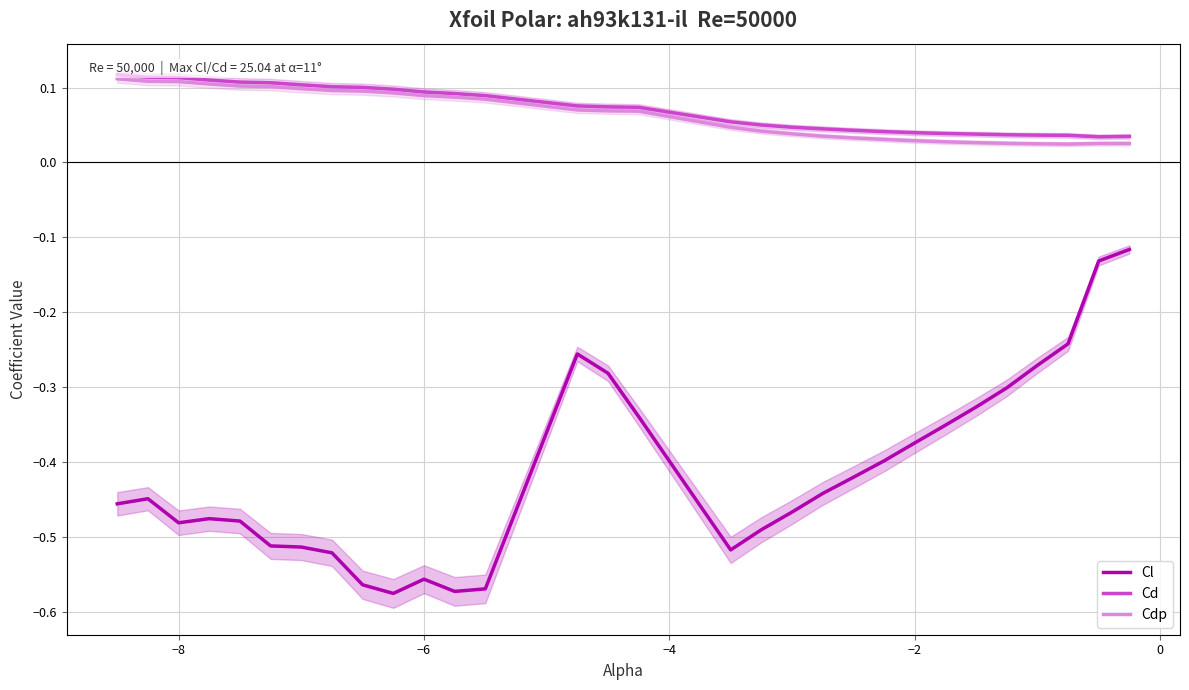

True or false: Cdp and Cl intersect in this chart.

False